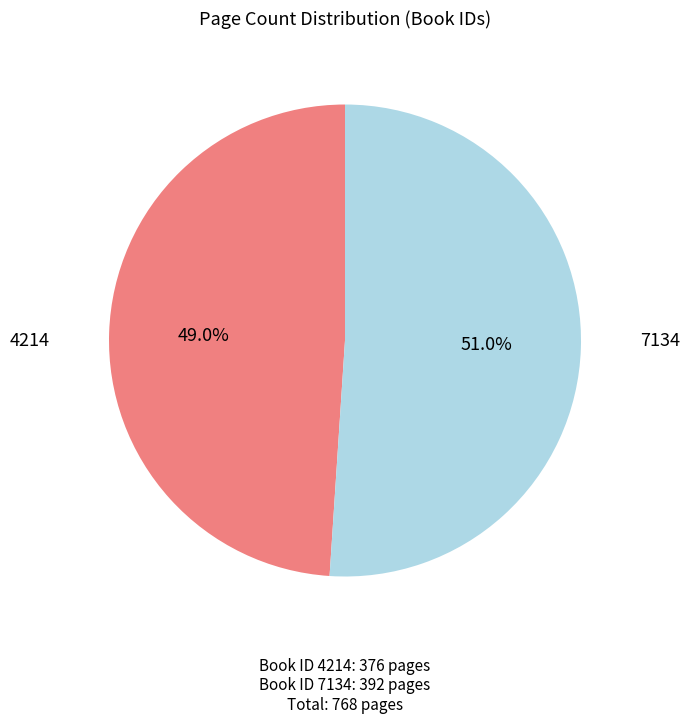

Is there a majority slice in this chart?

Yes